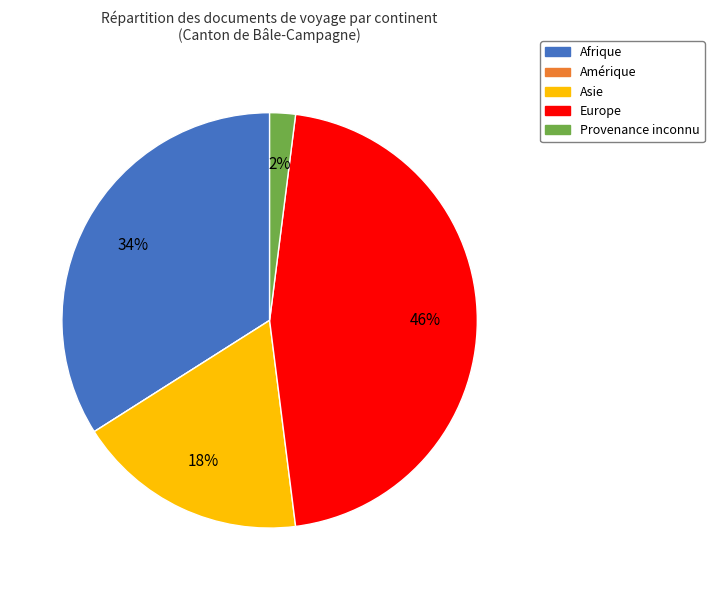

To the nearest percent, what is the difference between the largest and smallest slice percentages?

46%